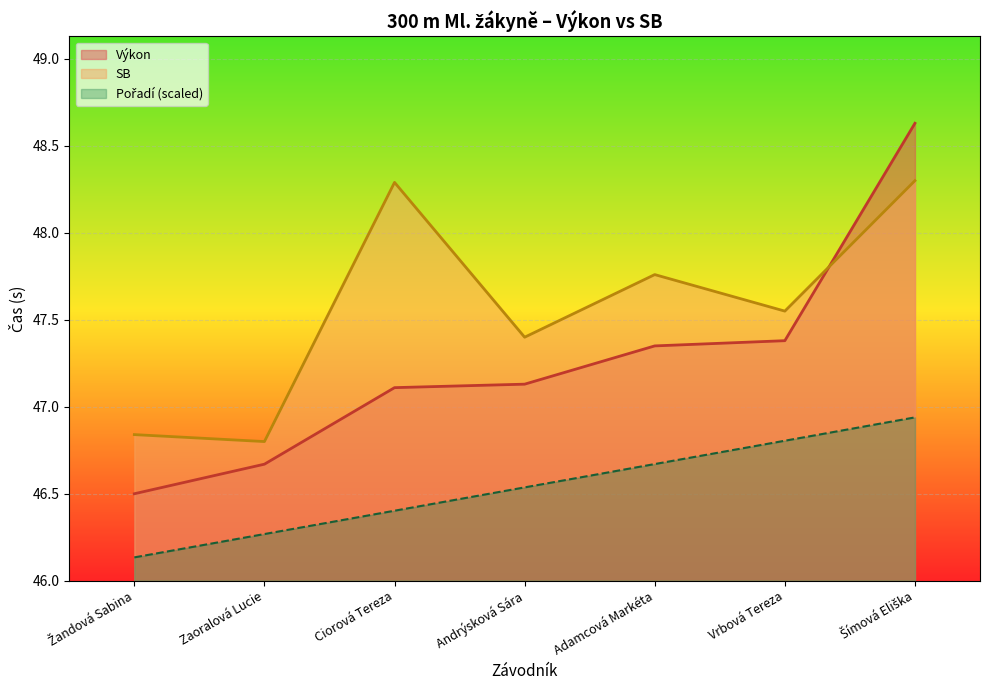

How many lines are shown in the chart?

3